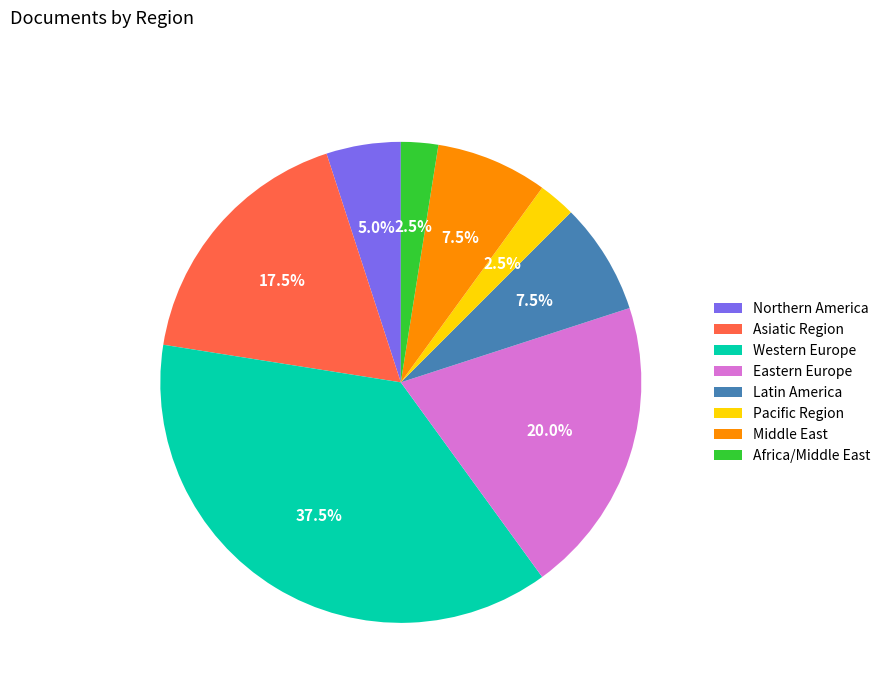

To the nearest percent, what is the average slice percentage?

12%